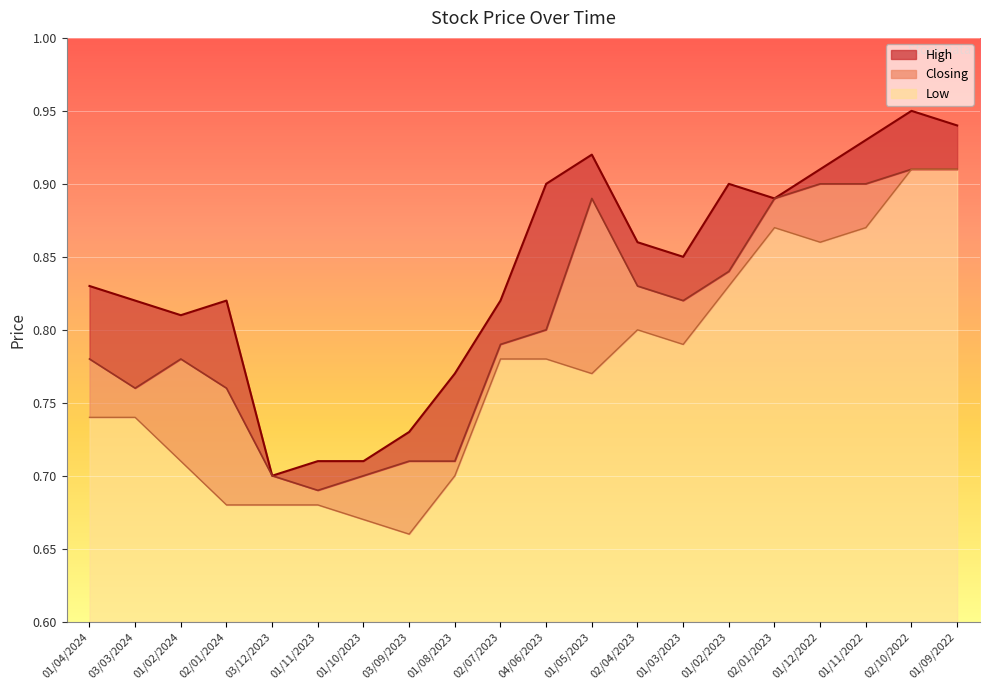

What is the sum of all Closing values?

16.1